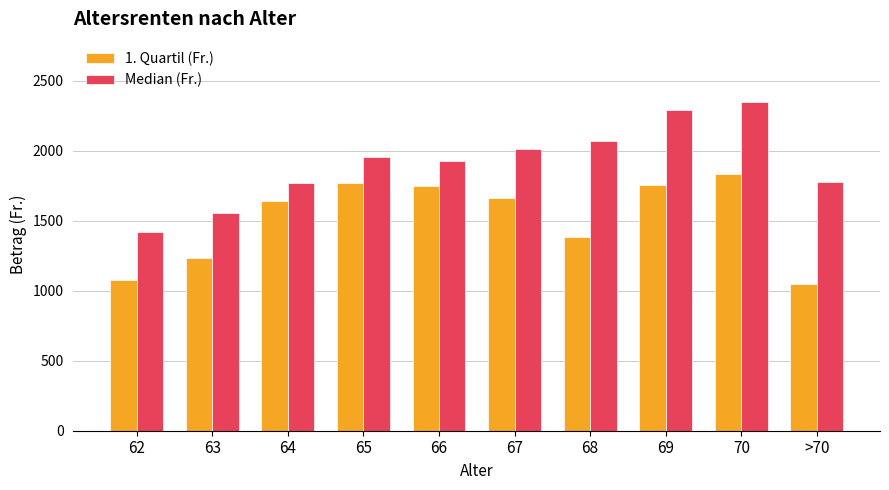

The value of 1. Quartil (Fr.) at 70 is 999.4. True or false?

False